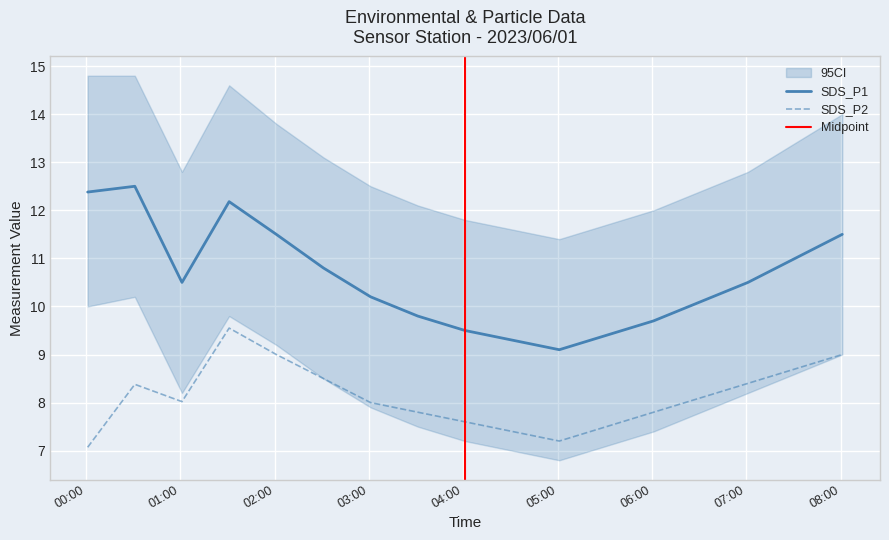

What is the difference between the maximum and minimum values in the SDS_P1 series?

3.4